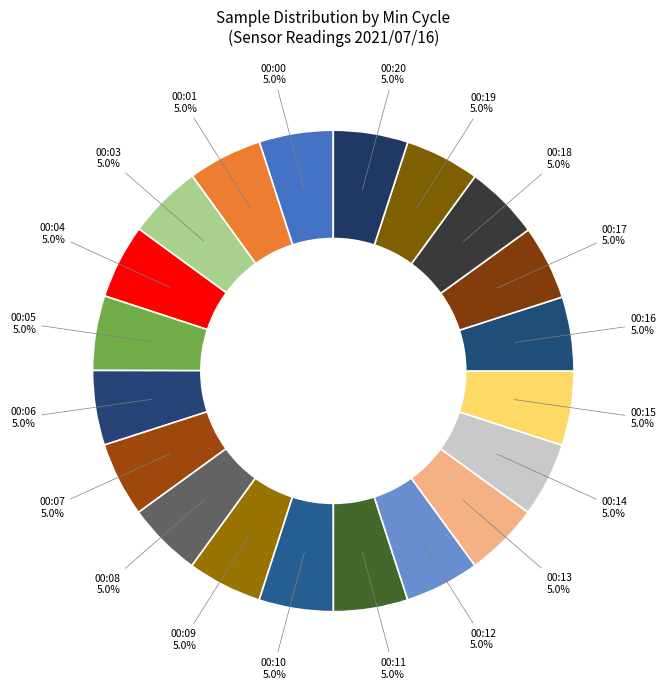

What portion of the pie excludes 00:12?

95.0%